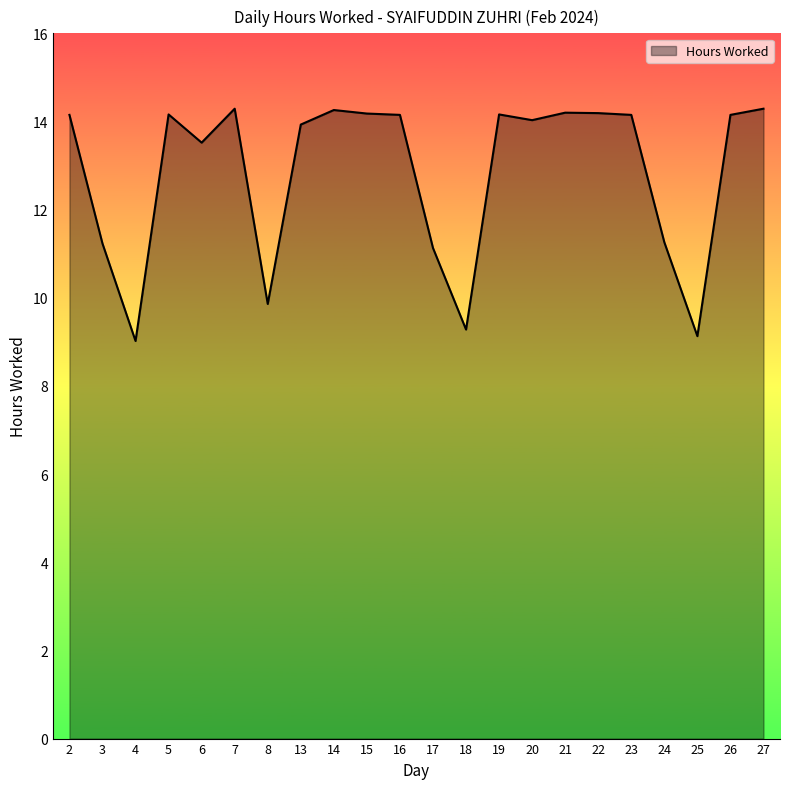

At which category does the data reach its first local peak?

5